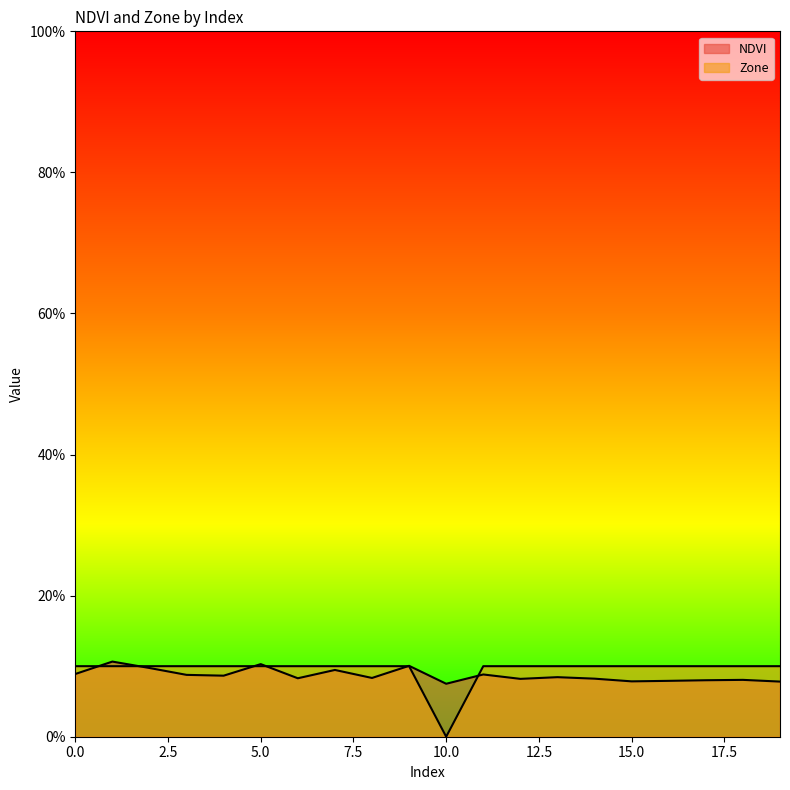

The value of NDVI at 16 is 7.9. True or false?

True